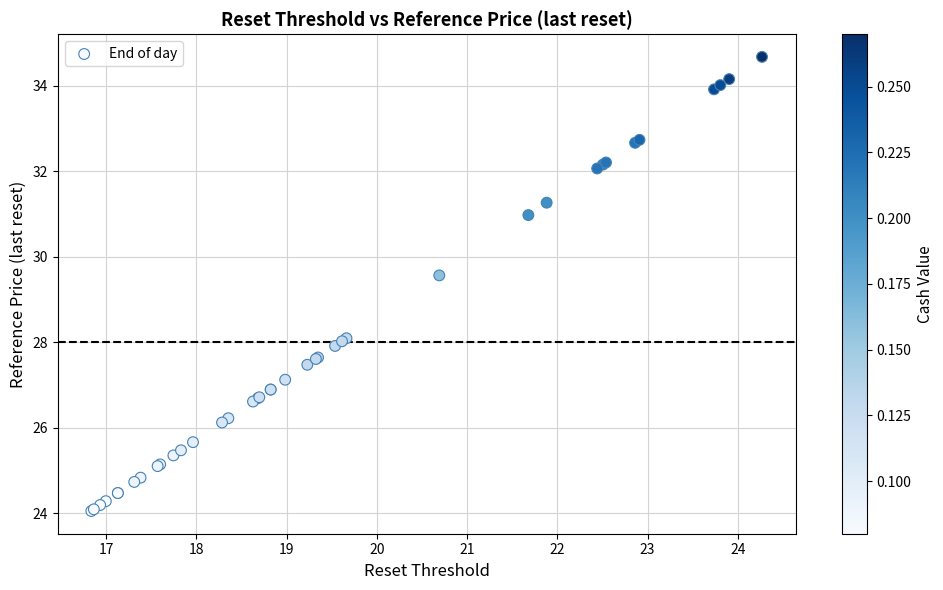

What Y value in the scatter plot is closest to 29?

29.6